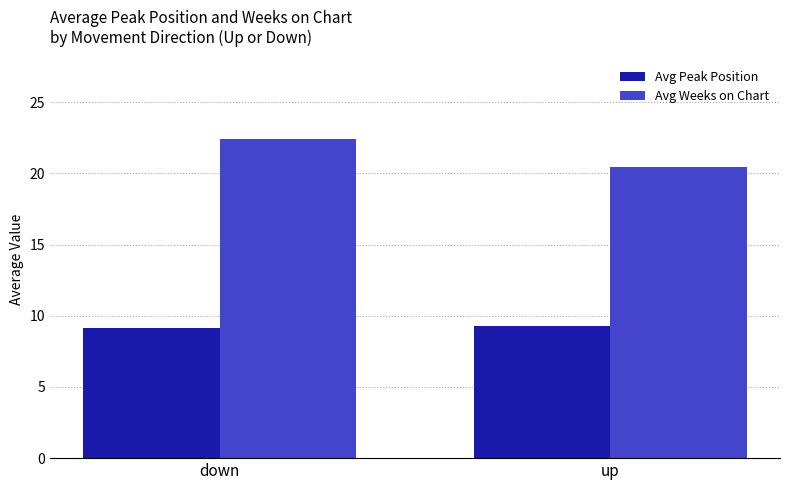

What is the label of the 1st bar from the left?

down